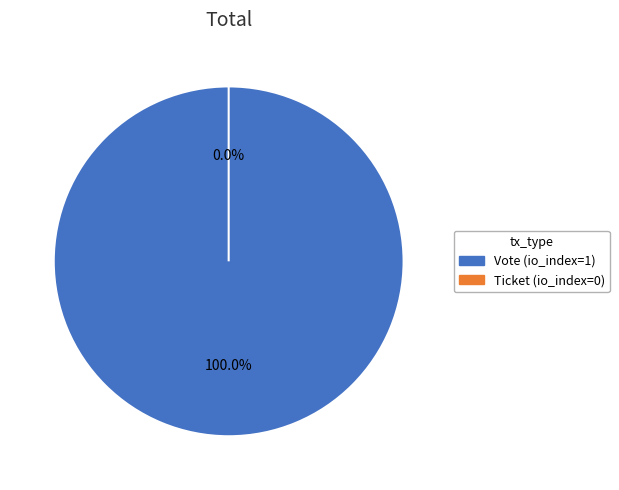

Is it true that tx_type: Vote is 99% of the pie?

False